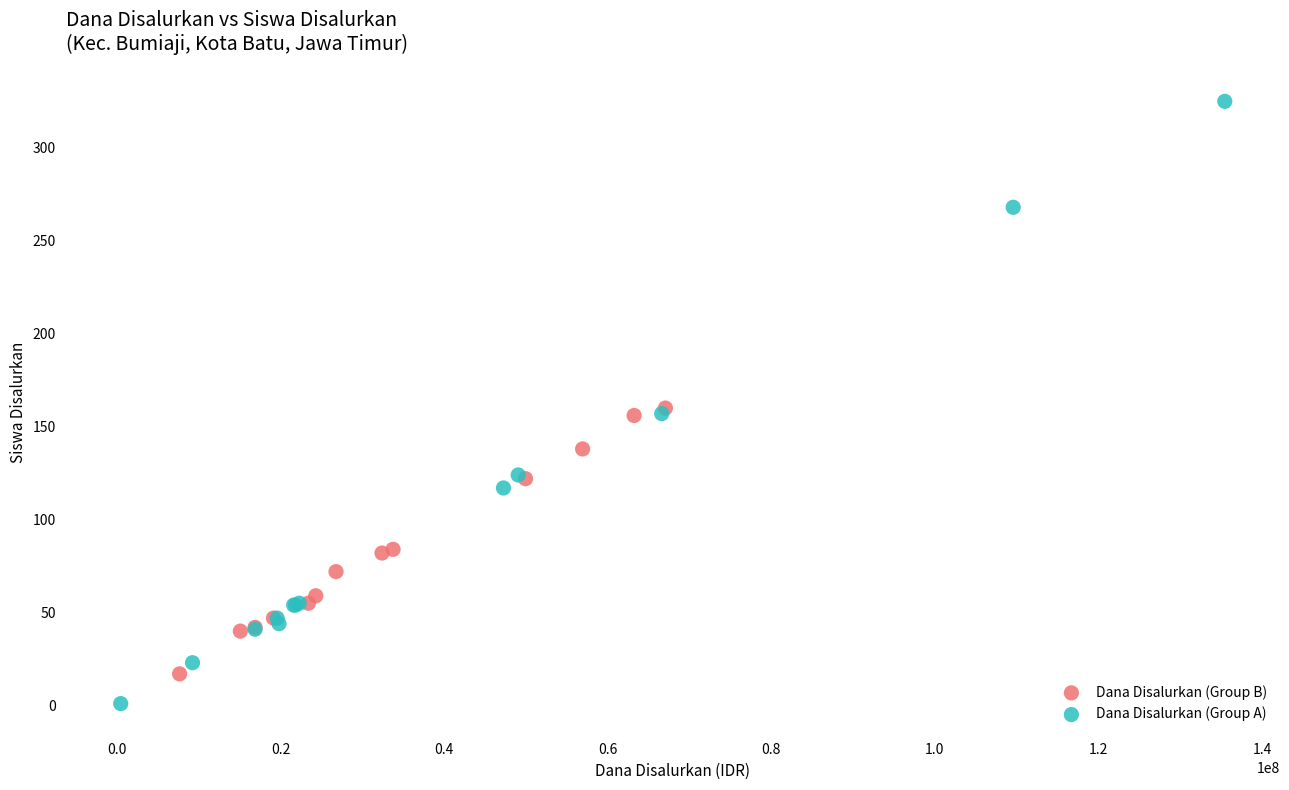

Which series has the widest spread of Y values?

Dana Disalurkan (Group A)